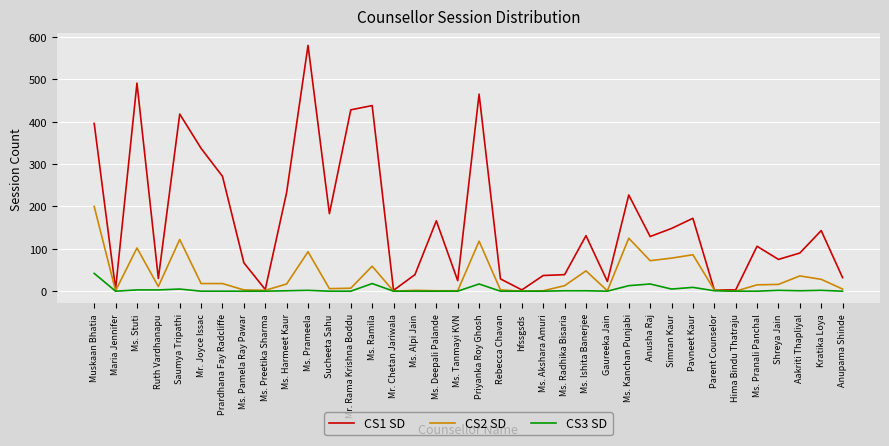

What is the difference between the highest and lowest values at Anusha Raj?

112